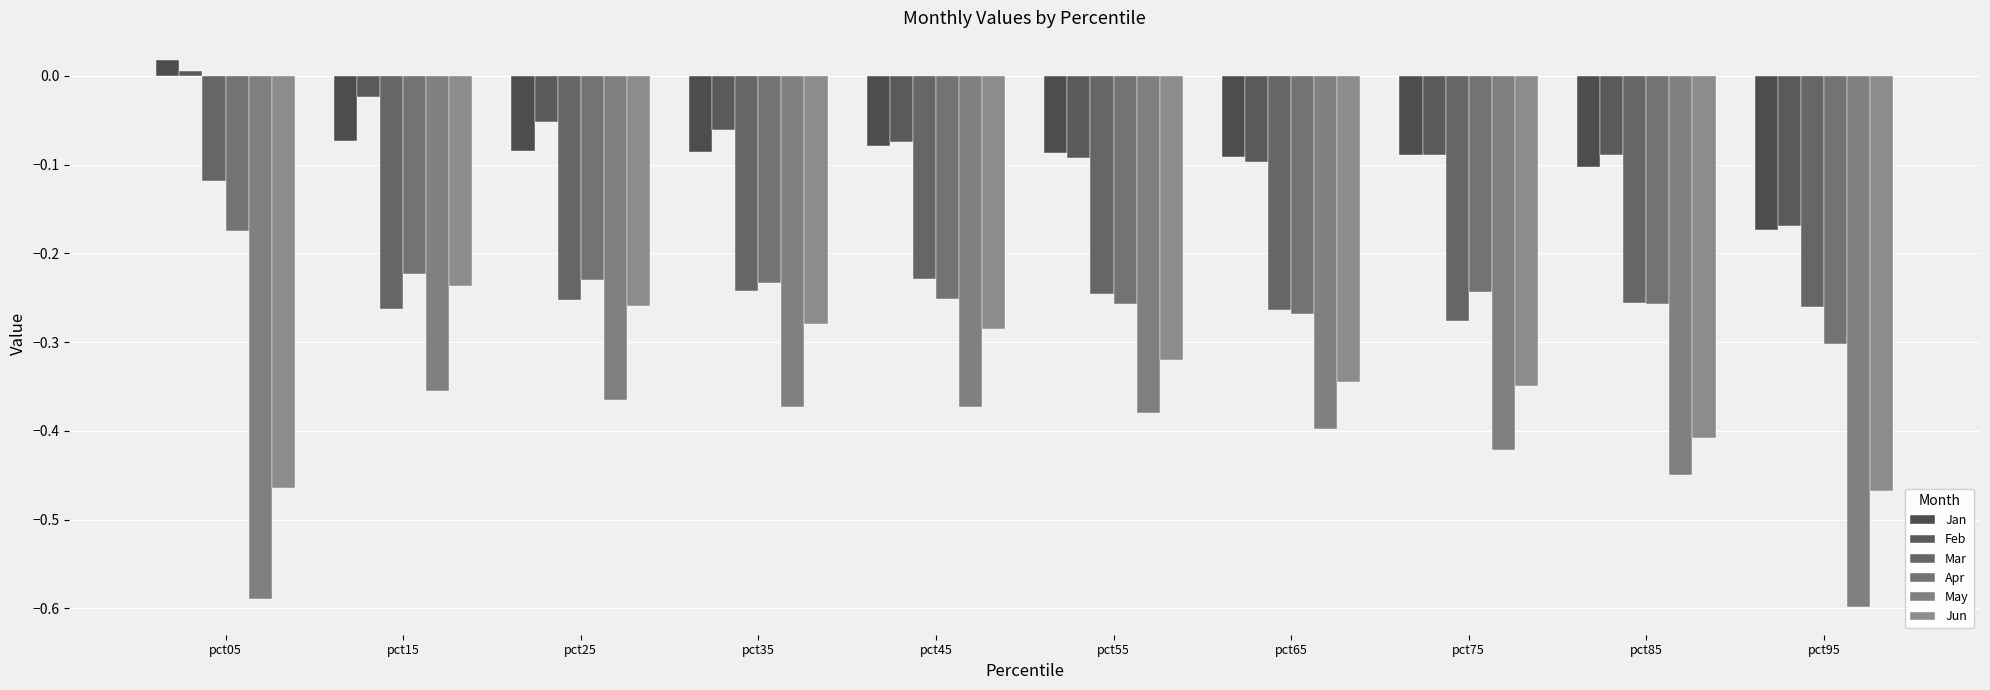

The value of May at pct25 is -0.4. True or false?

True